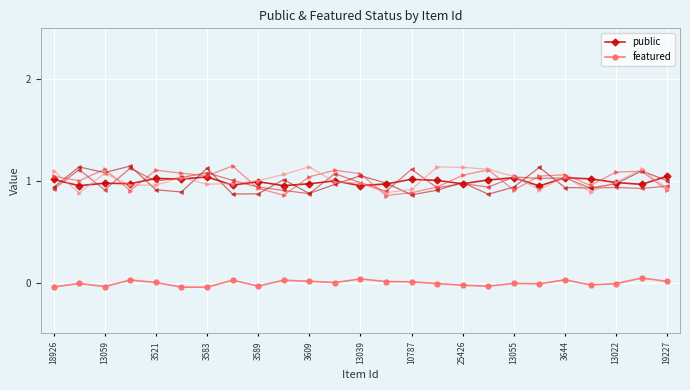

Is the value of public at 13 greater than the value of featured at 25426?

Yes